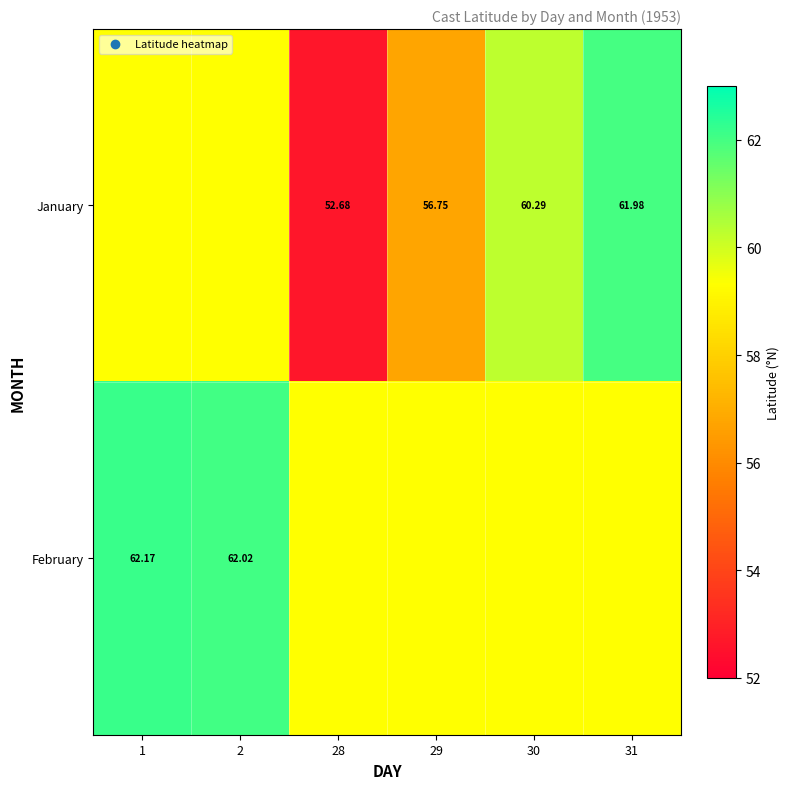

Is the value of January at 31 greater than the value of February at 2?

No